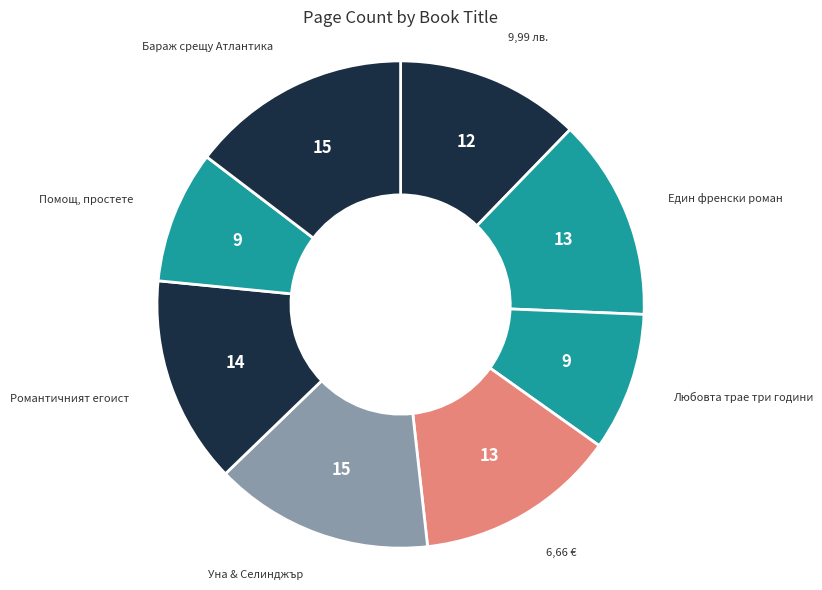

How many segments does this pie chart have?

8